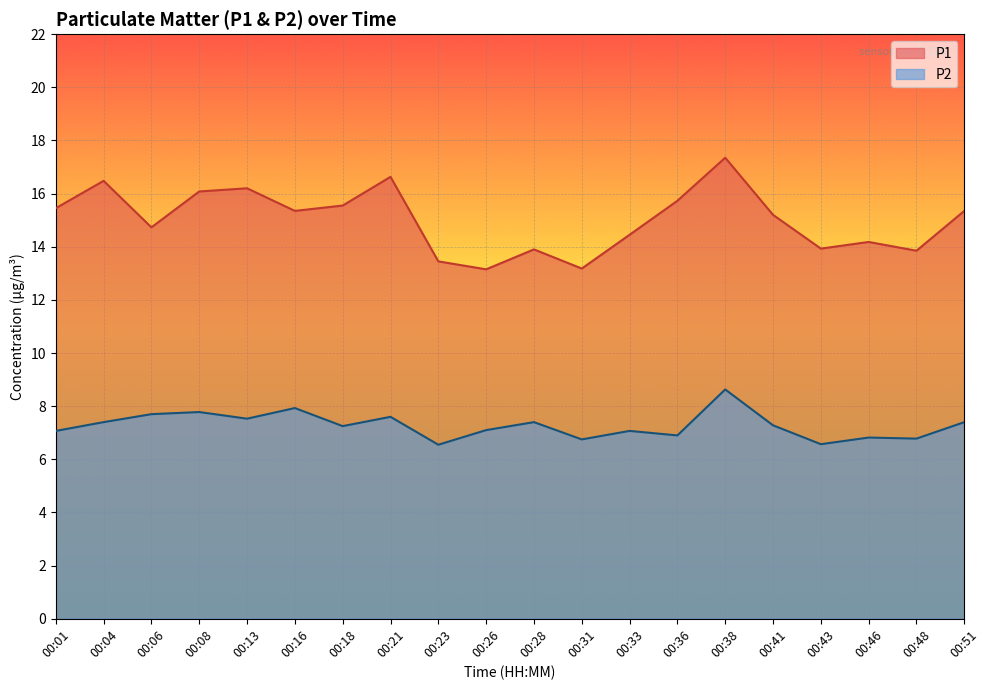

Between 00:26 and 00:43, which series saw the biggest shift?

P1